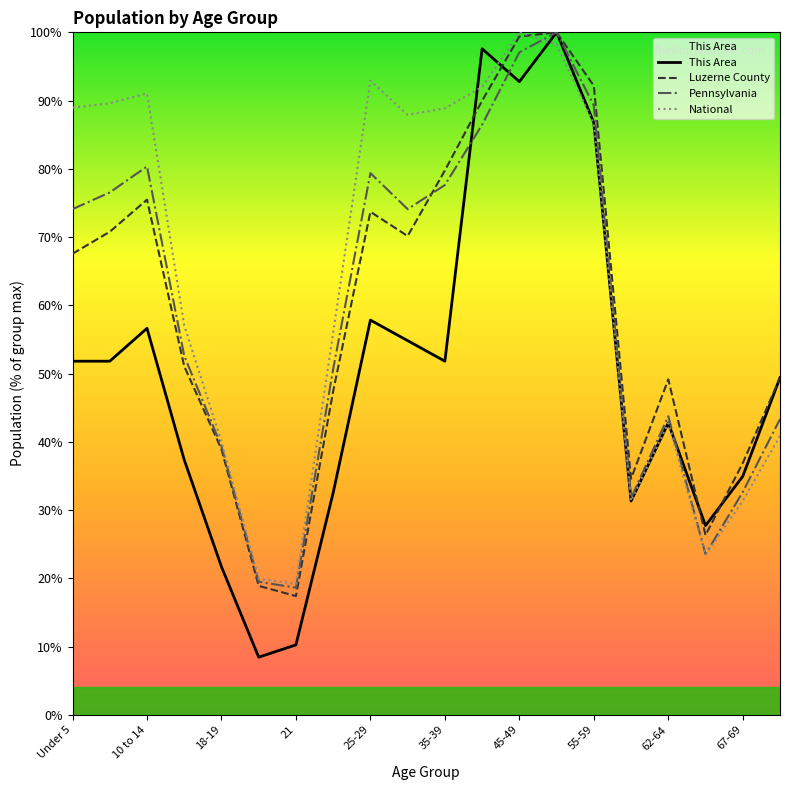

What is the sum of all This Area values?

998.2